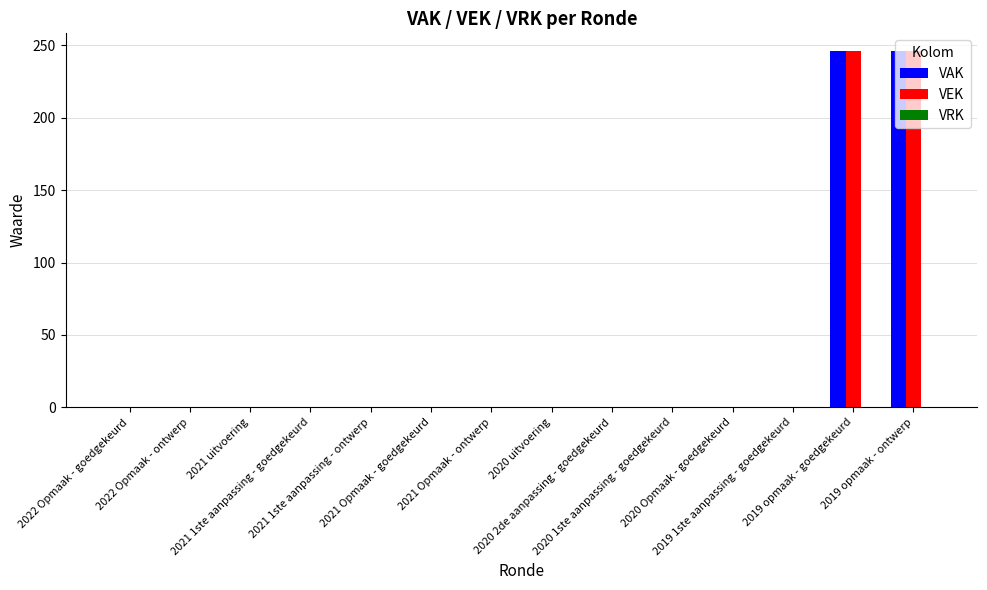

Does the chart contain stacked bars?

No